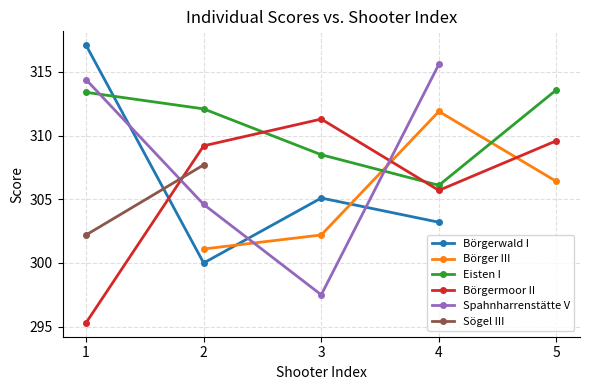

Between 3 and 1, which is larger?

1